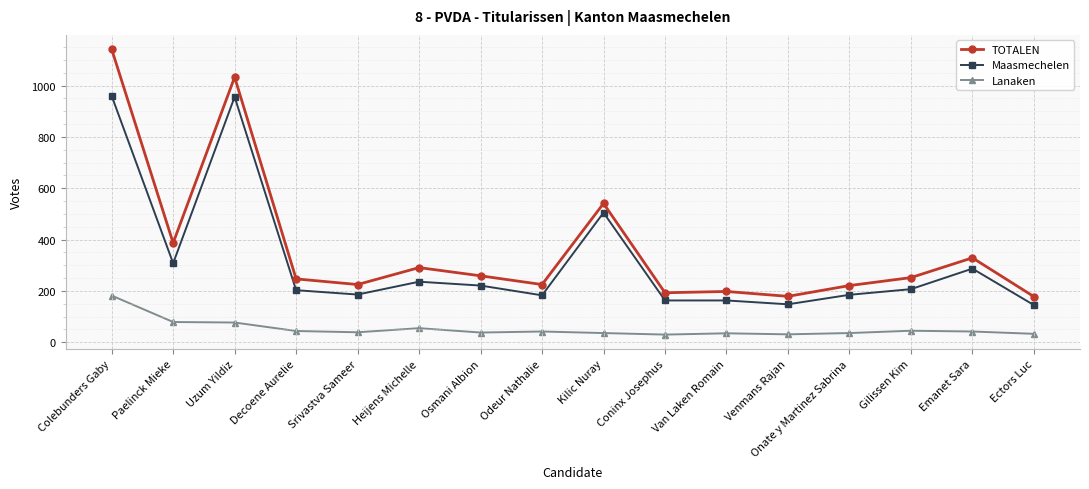

What is the sum of the Maasmechelen values at Uzum Yildiz and Odeur Nathalie?

1139